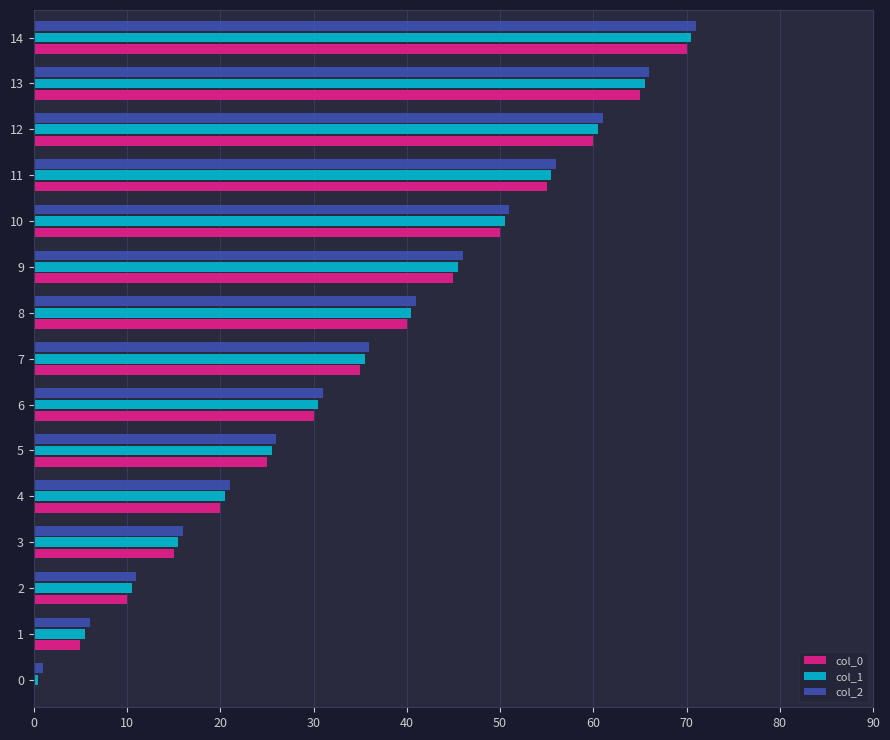

Is the value of col_2 at 12 greater than the value of col_1 at 1?

Yes